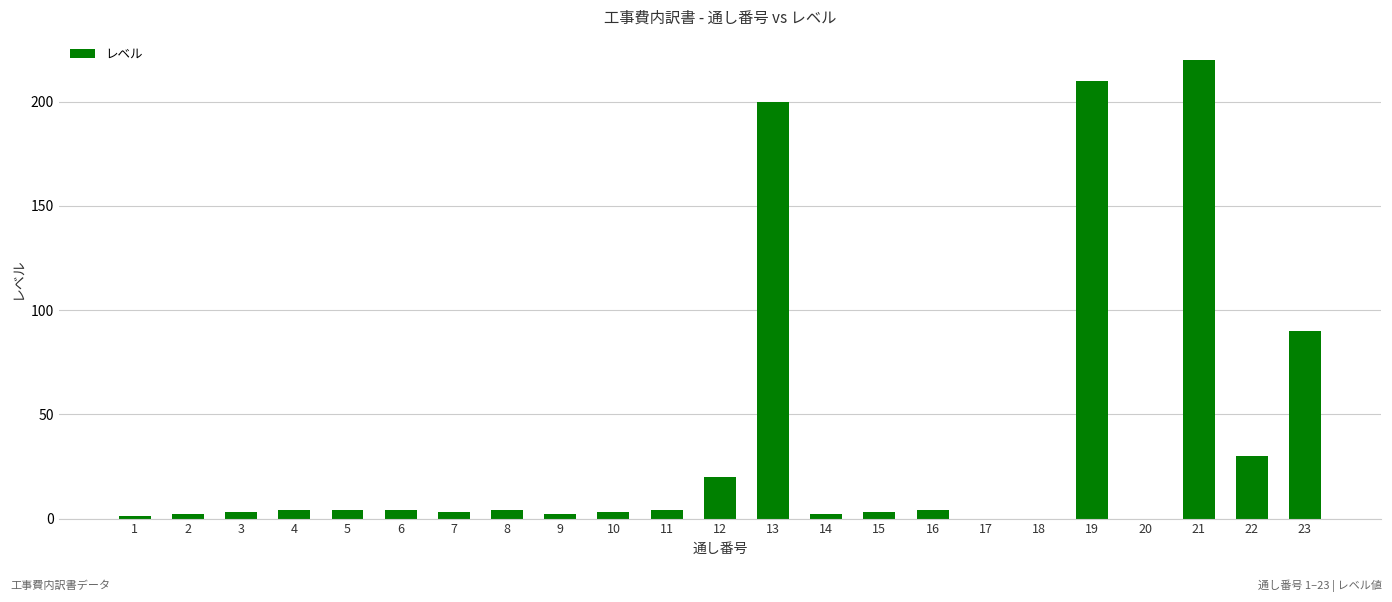

Are the bars grouped side by side (vs. stacked)?

No